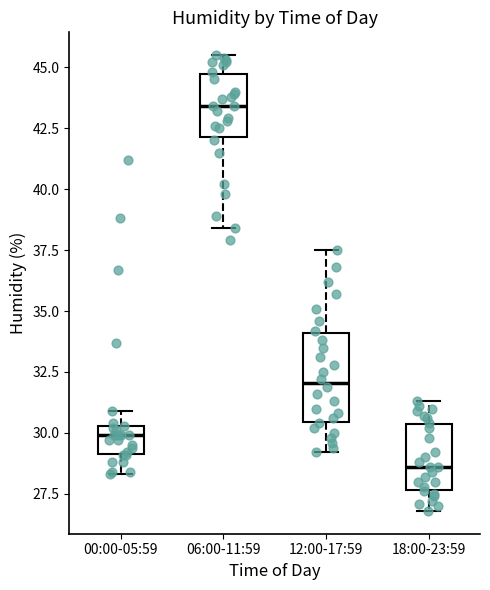

Where does the median line of the box for 00:00-05:59 sit on the y-axis? The values are not printed on the chart, so give them approximately, as read against the axis.

30.0